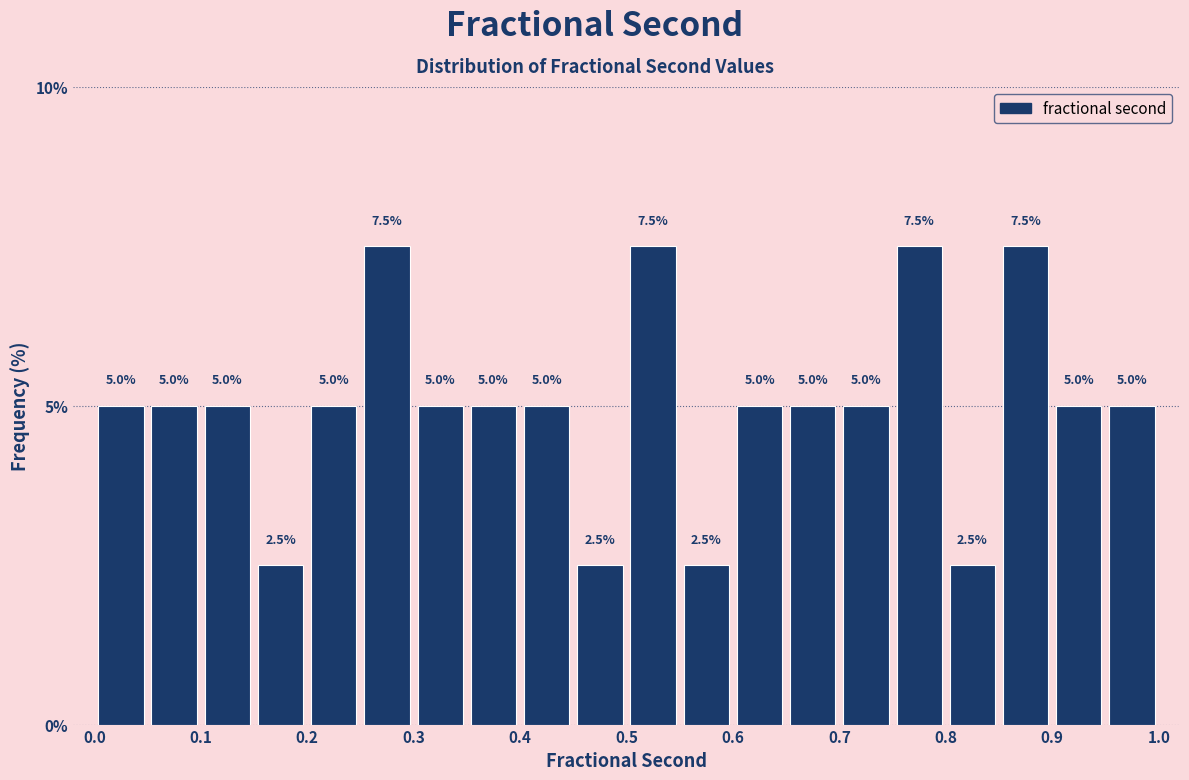

Reading left to right, list every bar in this chart as the range it spans on the x-axis followed by its height.

0.00 to 0.05: 5.0
0.05 to 0.10: 5.0
0.10 to 0.15: 5.0
0.15 to 0.20: 2.5
0.20 to 0.25: 5.0
0.25 to 0.30: 7.5
0.30 to 0.35: 5.0
0.35 to 0.40: 5.0
0.40 to 0.45: 5.0
0.45 to 0.50: 2.5
0.50 to 0.55: 7.5
0.55 to 0.60: 2.5
0.60 to 0.65: 5.0
0.65 to 0.70: 5.0
0.70 to 0.75: 5.0
0.75 to 0.80: 7.5
0.80 to 0.85: 2.5
0.85 to 0.90: 7.5
0.90 to 0.95: 5.0
0.95 to 1.00: 5.0